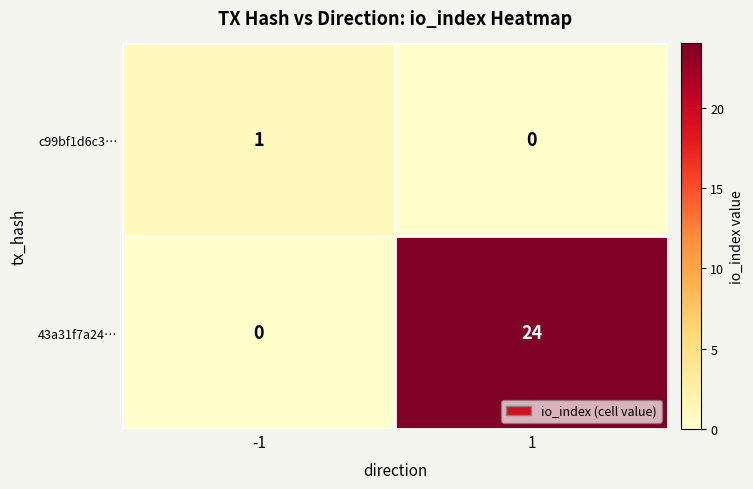

Count the number of categories in the chart.

2